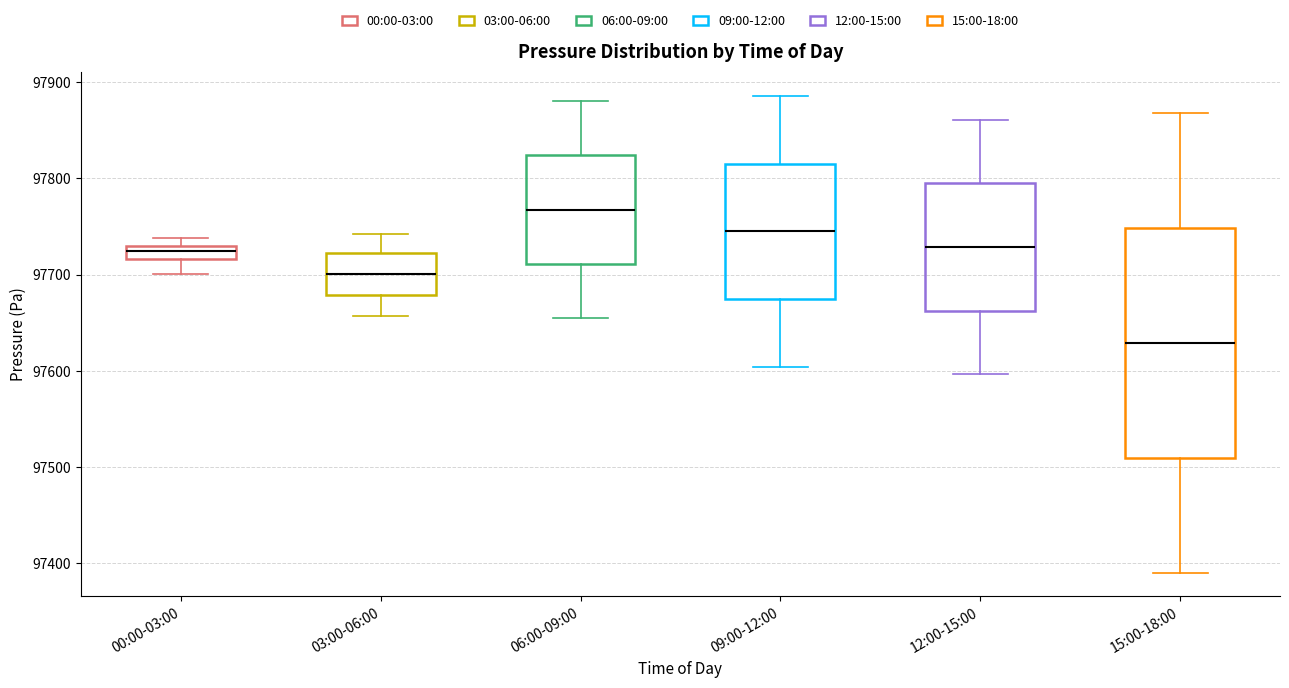

Where does the median line of the box for 06:00-09:00 sit on the y-axis? The values are not printed on the chart, so give them approximately, as read against the axis.

97770